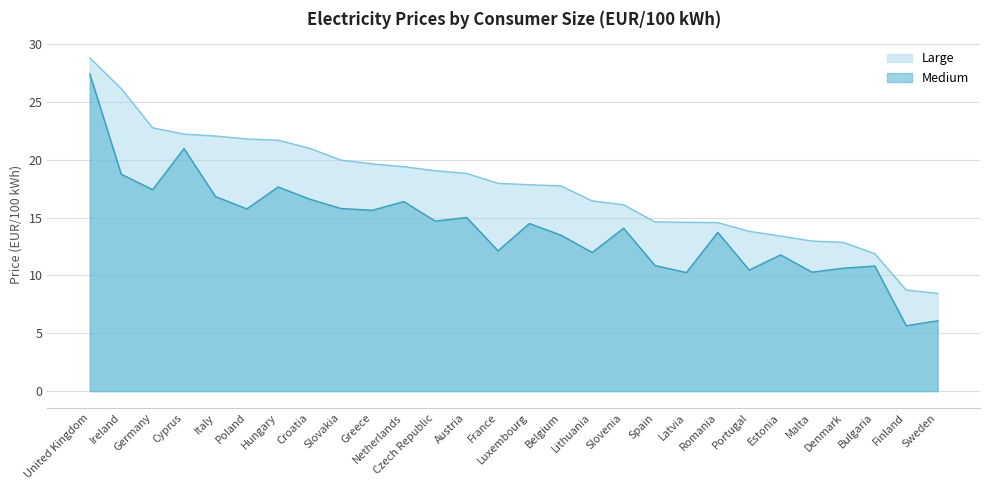

Which has a higher value, Slovakia or Belgium?

Slovakia